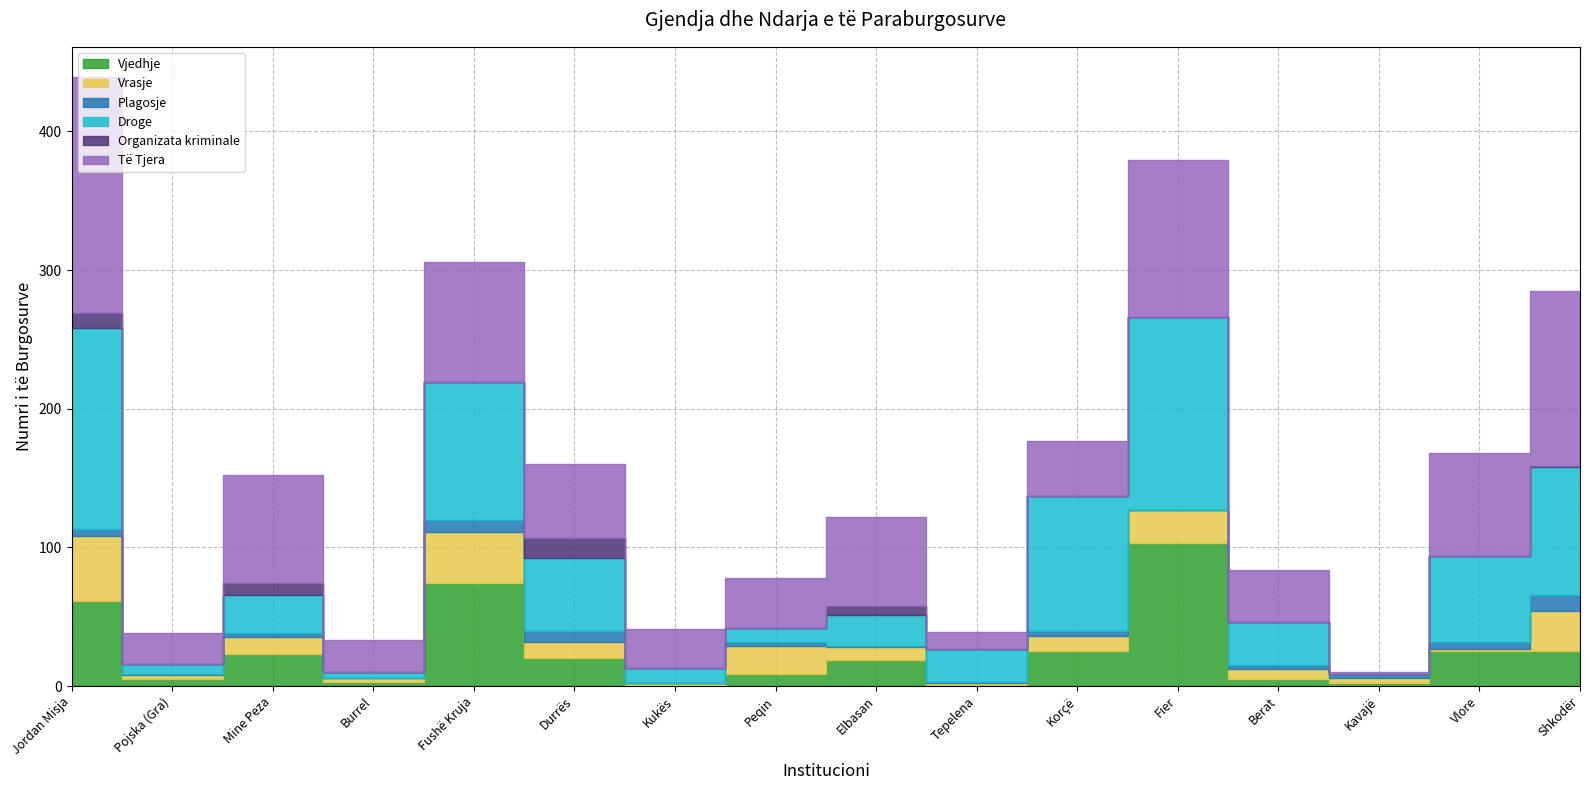

Which series has the largest total across all categories?

Të Tjera